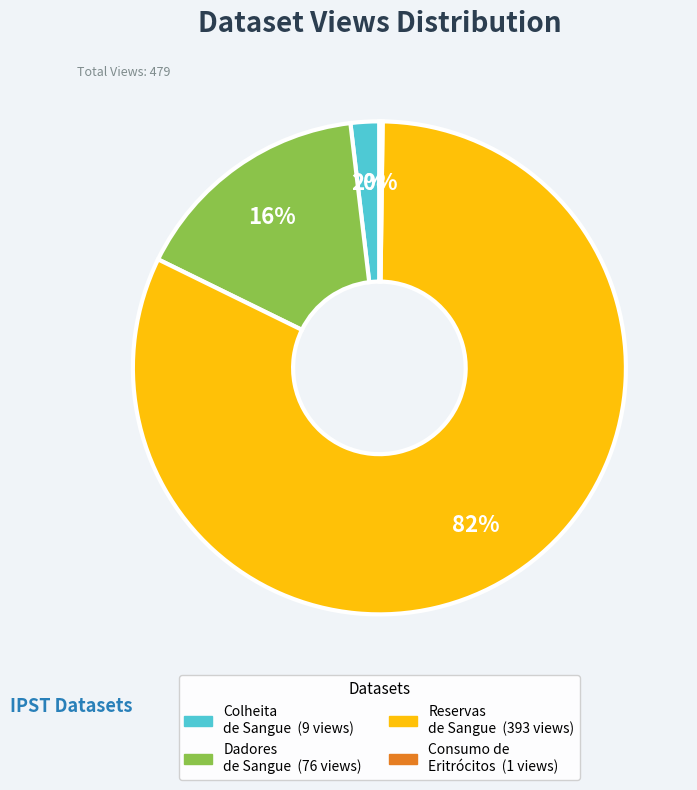

Is there a majority slice in this chart?

Yes